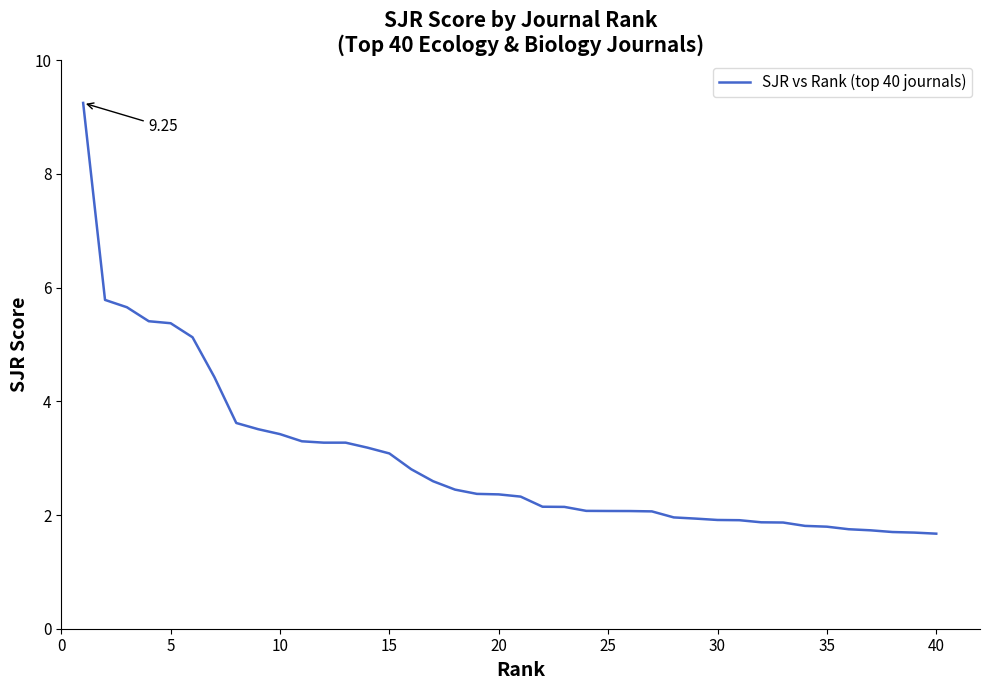

What is the smallest value displayed?

1.7